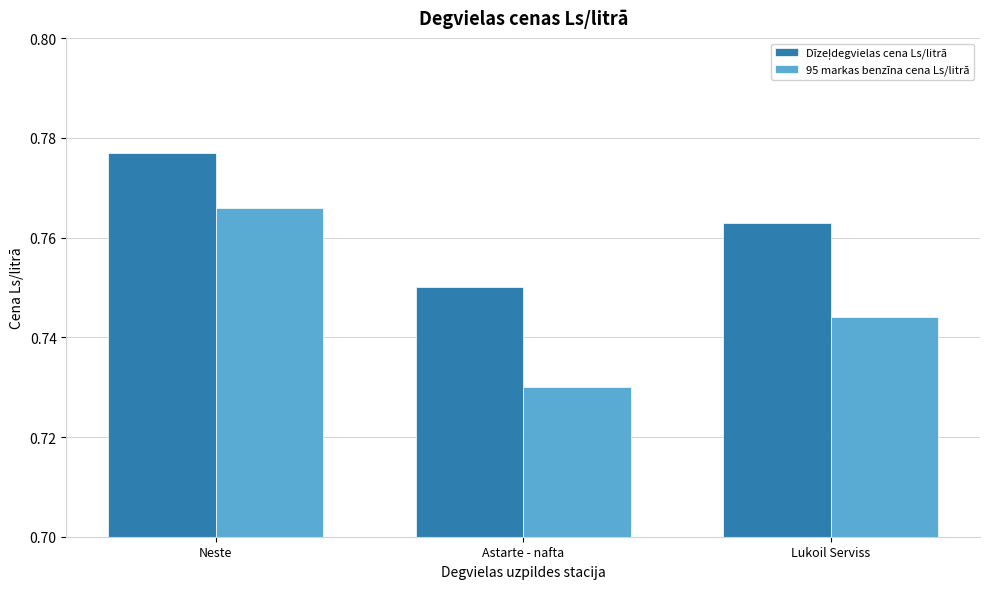

Between Neste and Astarte - nafta, which series saw the biggest shift?

95 markas benzīna cena Ls/litrā